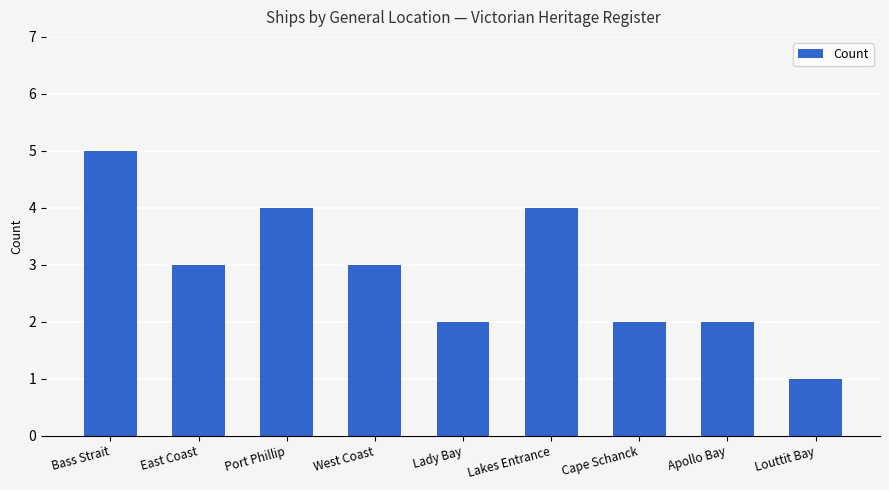

Reading right to left, transcribe all the data shown in this chart.

Louttit Bay=1	Apollo Bay=2	Cape Schanck=2	Lakes Entrance=4	Lady Bay=2	West Coast=3	Port Phillip=4	East Coast=3	Bass Strait=5